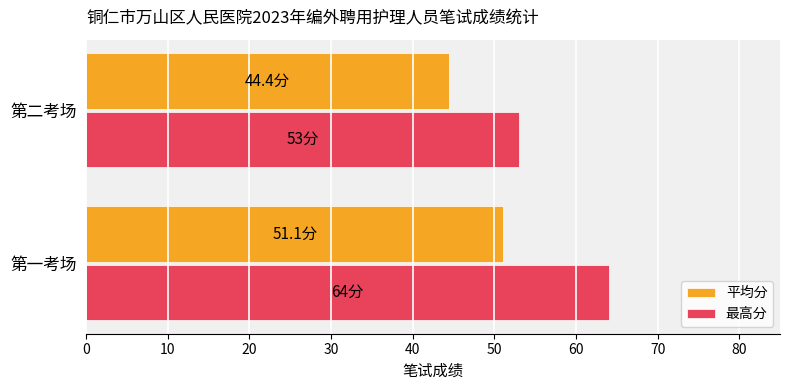

What are all the series names shown in the legend?

平均分, 最高分